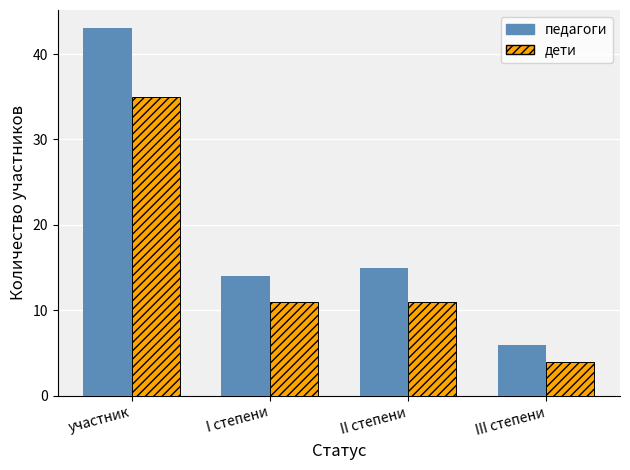

The value of дети at участник is 35. True or false?

True